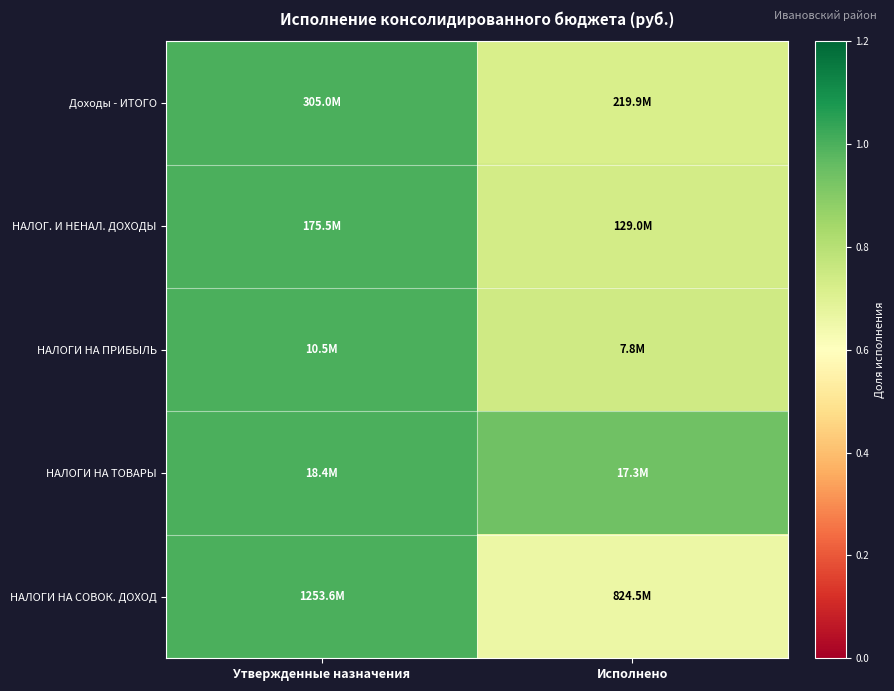

Reading left to right, transcribe all the data shown in this chart.

Доходы - ИТОГО: Утвержденные назначения=1.0	Исполнено=0.7
НАЛОГ. И НЕНАЛ. ДОХОДЫ: Утвержденные назначения=1.0	Исполнено=0.7
НАЛОГИ НА ПРИБЫЛЬ: Утвержденные назначения=1.0	Исполнено=0.7
НАЛОГИ НА ТОВАРЫ: Утвержденные назначения=1.0	Исполнено=0.9
НАЛОГИ НА СОВОК. ДОХОД: Утвержденные назначения=1.0	Исполнено=0.7